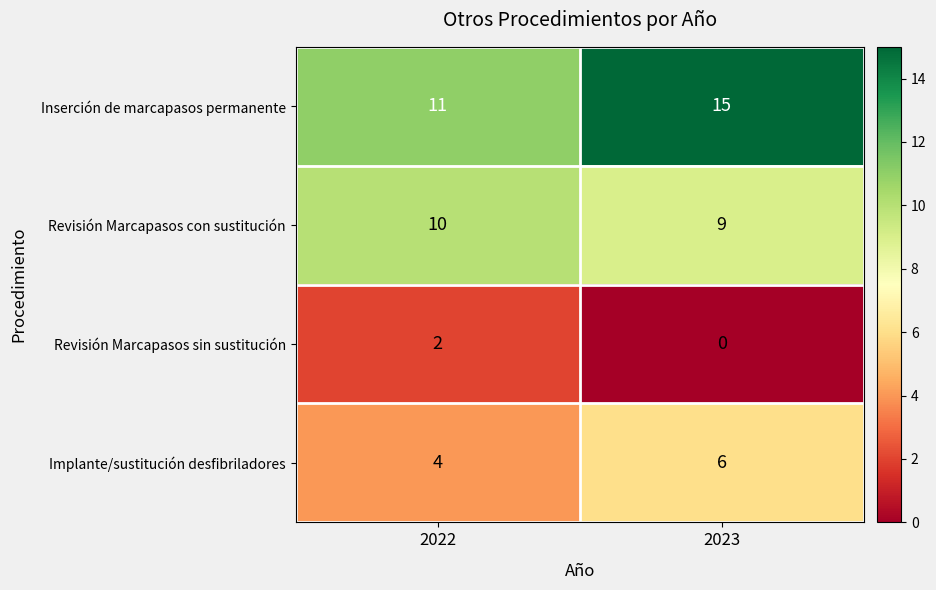

The Revisión Marcapasos con sustitución series shows 13 at 2023. True or false?

False